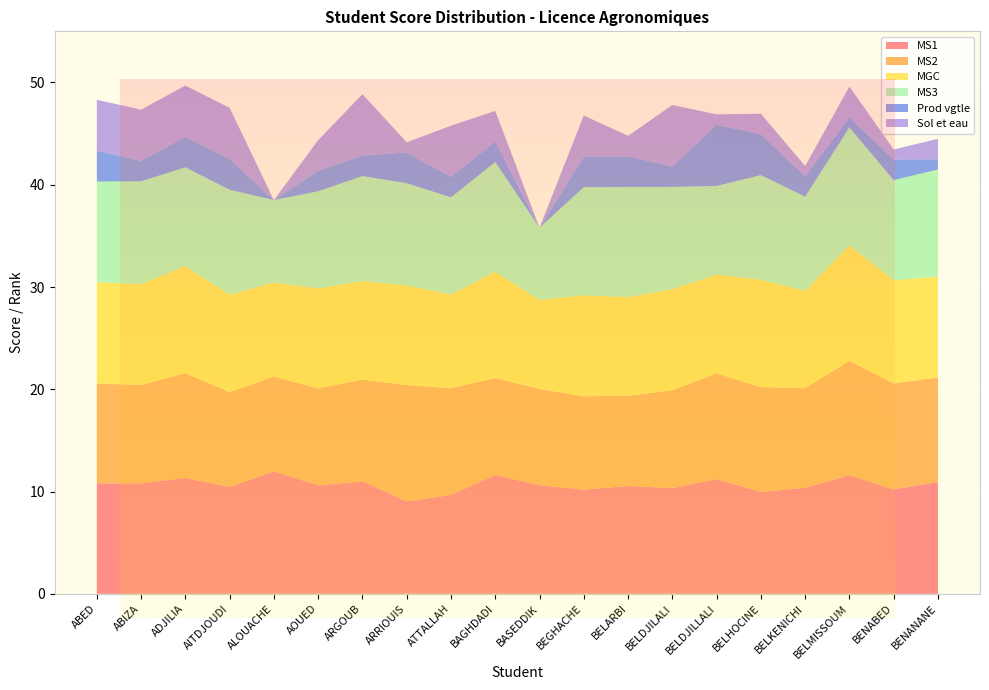

Reading left to right, list all the values displayed in this chart.

MS1: ABED=10.8	ABIZA=10.8	ADJILIA=11.3	AITDJOUDI=10.4	ALOUACHE=12.0	AOUED=10.6	ARGOUB=11.0	ARRIOUIS=9.0	ATTALLAH=9.7	BAGHDADI=11.6	BASEDDIK=10.6	BEGHACHE=10.2	BELARBI=10.5	BELDJILALI=10.3	BELDJILLALI=11.2	BELHOCINE=9.9	BELKENICHI=10.4	BELMISSOUM=11.6	BENABED=10.2	BENANANE=10.9
MS2: ABED=9.8	ABIZA=9.6	ADJILIA=10.2	AITDJOUDI=9.3	ALOUACHE=9.2	AOUED=9.5	ARGOUB=9.9	ARRIOUIS=11.4	ATTALLAH=10.4	BAGHDADI=9.5	BASEDDIK=9.4	BEGHACHE=9.1	BELARBI=8.8	BELDJILALI=9.6	BELDJILLALI=10.3	BELHOCINE=10.3	BELKENICHI=9.7	BELMISSOUM=11.2	BENABED=10.4	BENANANE=10.2
MGC: ABED=9.9	ABIZA=9.9	ADJILIA=10.5	AITDJOUDI=9.5	ALOUACHE=9.2	AOUED=9.8	ARGOUB=9.6	ARRIOUIS=9.8	ATTALLAH=9.2	BAGHDADI=10.4	BASEDDIK=8.7	BEGHACHE=9.9	BELARBI=9.7	BELDJILALI=9.9	BELDJILLALI=9.7	BELHOCINE=10.5	BELKENICHI=9.5	BELMISSOUM=11.3	BENABED=10.1	BENANANE=9.9
MS3: ABED=9.8	ABIZA=10.1	ADJILIA=9.7	AITDJOUDI=10.3	ALOUACHE=8.1	AOUED=9.5	ARGOUB=10.3	ARRIOUIS=10.0	ATTALLAH=9.5	BAGHDADI=10.7	BASEDDIK=7.1	BEGHACHE=10.6	BELARBI=10.8	BELDJILALI=10.0	BELDJILLALI=8.7	BELHOCINE=10.2	BELKENICHI=9.2	BELMISSOUM=11.6	BENABED=9.8	BENANANE=10.5
Prod vgtle: ABED=3.0	ABIZA=2.0	ADJILIA=3.0	AITDJOUDI=3.0	ALOUACHE=0.0	AOUED=2.0	ARGOUB=2.0	ARRIOUIS=3.0	ATTALLAH=2.0	BAGHDADI=2.0	BASEDDIK=0.0	BEGHACHE=3.0	BELARBI=3.0	BELDJILALI=2.0	BELDJILLALI=6.0	BELHOCINE=4.0	BELKENICHI=2.0	BELMISSOUM=1.0	BENABED=2.0	BENANANE=1.0
Sol et eau: ABED=5.0	ABIZA=5.0	ADJILIA=5.0	AITDJOUDI=5.0	ALOUACHE=0.0	AOUED=3.0	ARGOUB=6.0	ARRIOUIS=1.0	ATTALLAH=5.0	BAGHDADI=3.0	BASEDDIK=0.0	BEGHACHE=4.0	BELARBI=2.0	BELDJILALI=6.0	BELDJILLALI=1.0	BELHOCINE=2.0	BELKENICHI=1.0	BELMISSOUM=3.0	BENABED=1.0	BENANANE=2.0